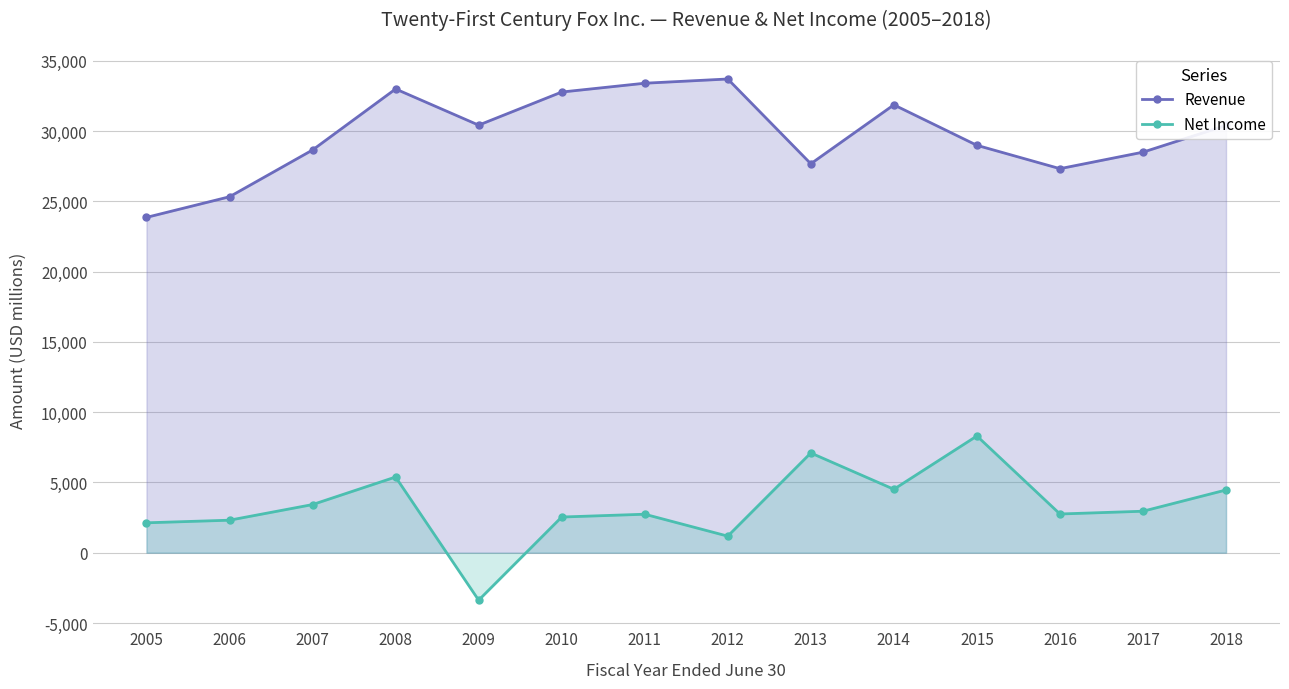

Is it true that Revenue equals 51467 at 2007?

False